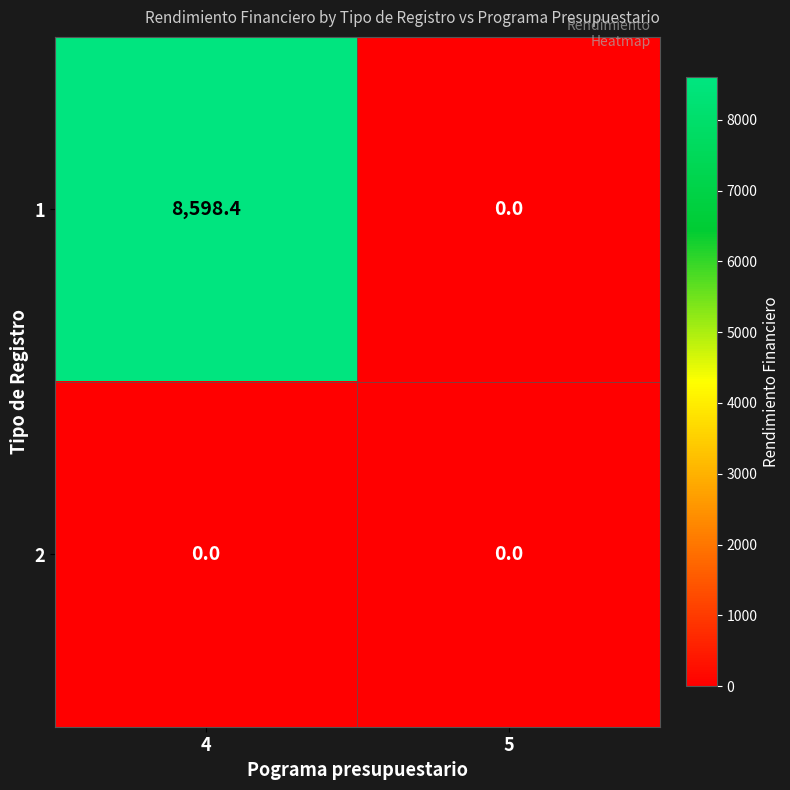

Rank the series by their maximum value, from lowest to highest.

2, 1